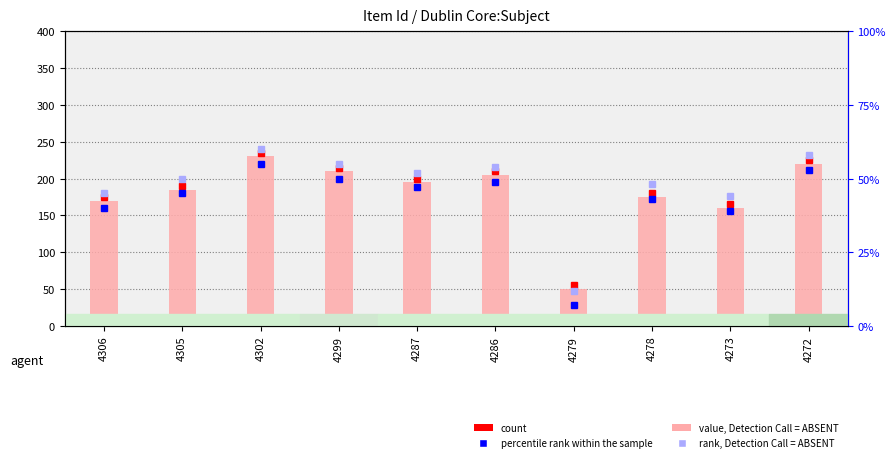

What is the smallest value displayed?

50